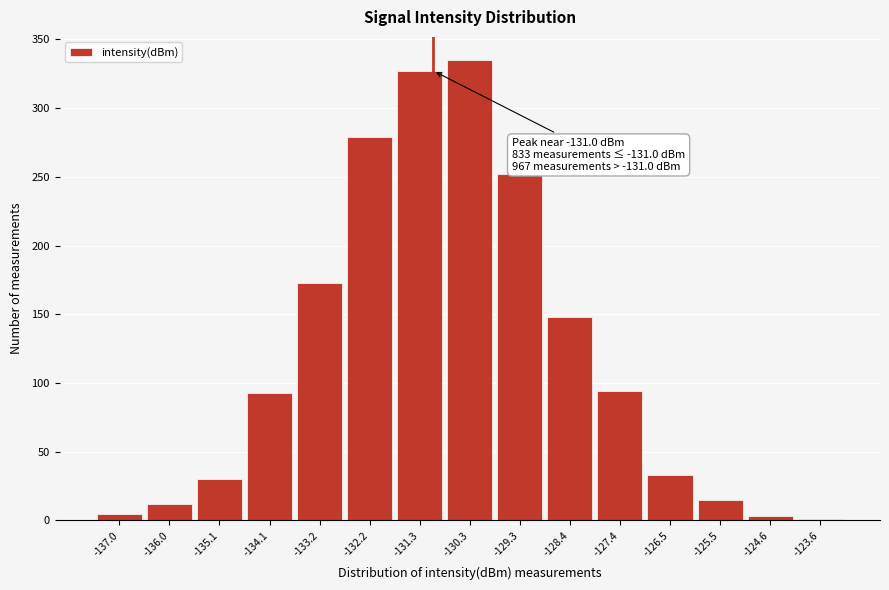

Which range on the x-axis has the tallest bar?

-130.8 to -129.8